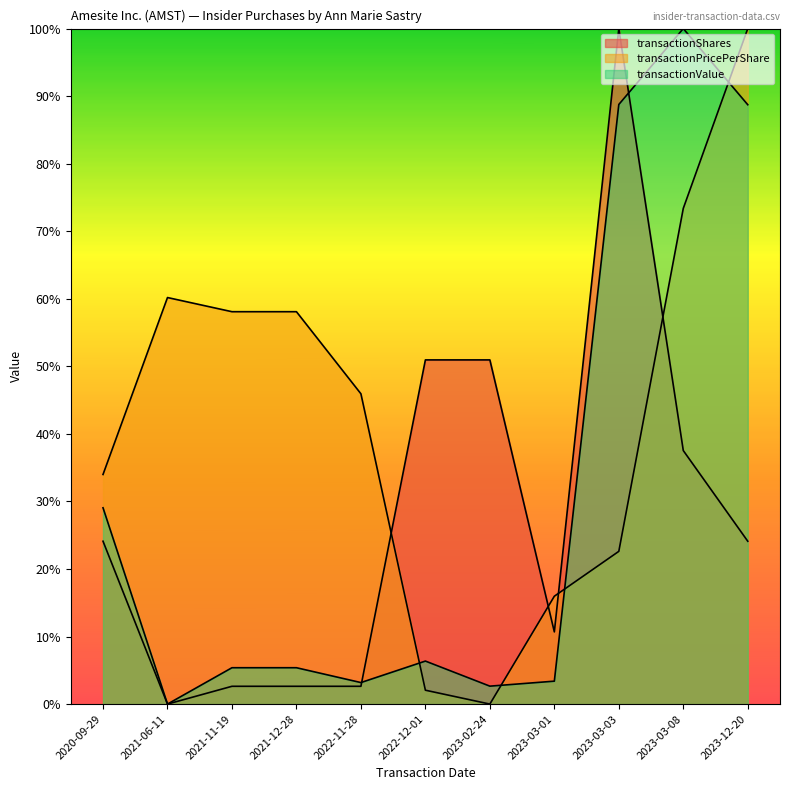

What is the highest value of the transactionShares series?

1.0